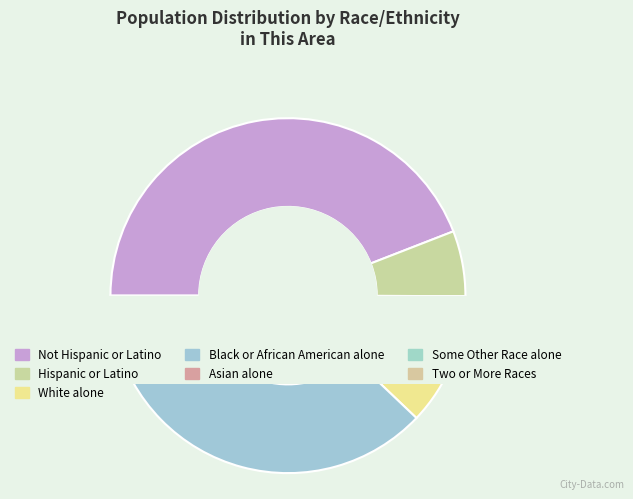

What is the total percentage of Some Other Race alone and Two or More Races?

3.4%